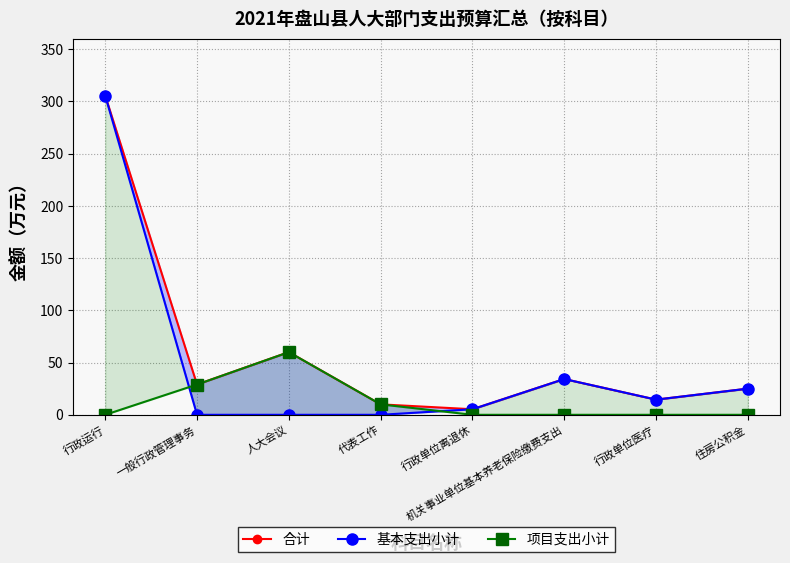

Rank the series at 一般行政管理事务 from highest to lowest value.

合计, 项目支出小计, 基本支出小计